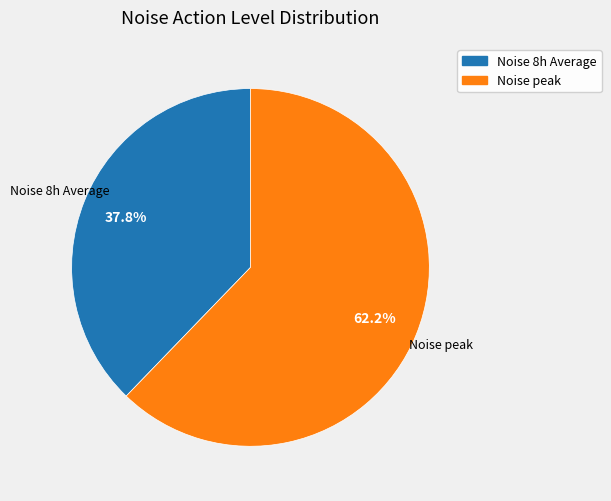

To the nearest percent, what is the average slice percentage?

50%